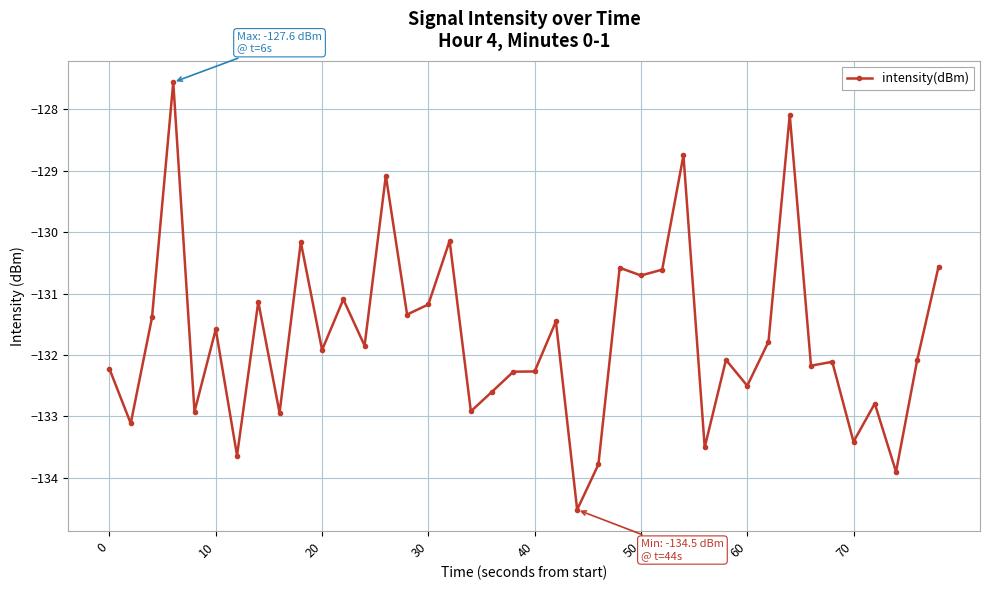

What is the value of the 37th point from the left?

-132.8